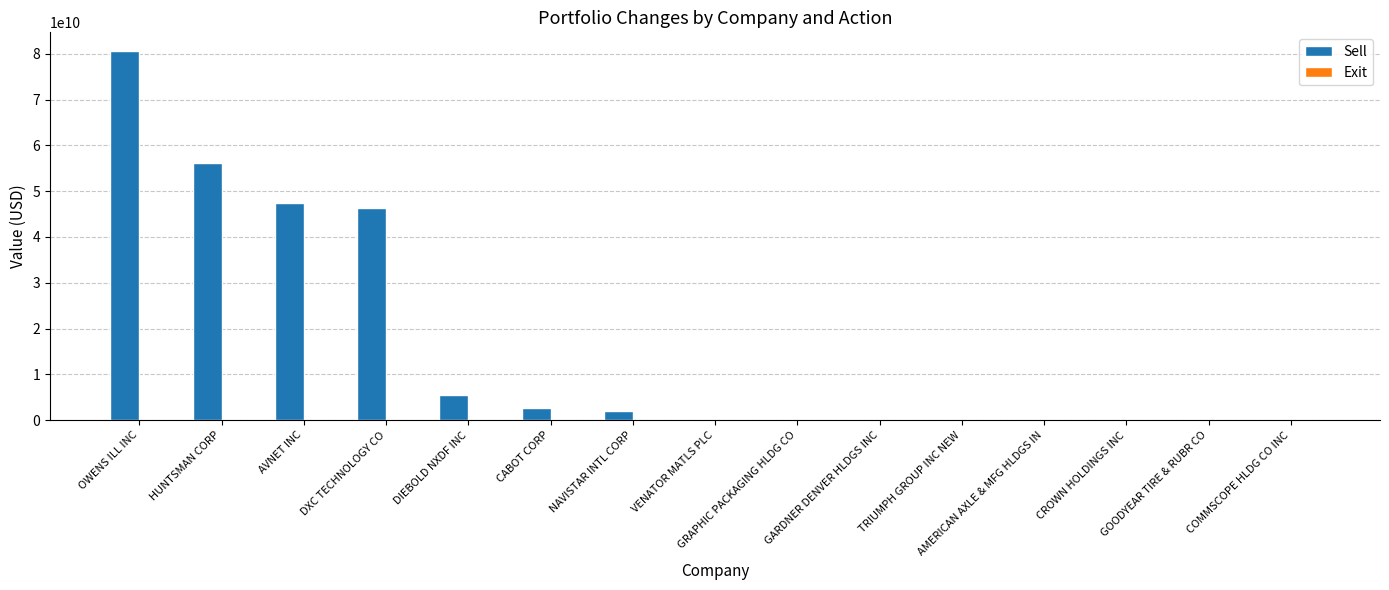

Count the number of data series in this chart.

1